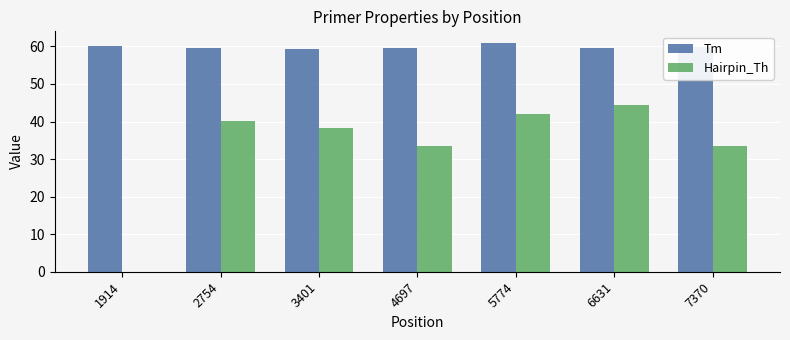

Read the Tm value at 5774.

61.0